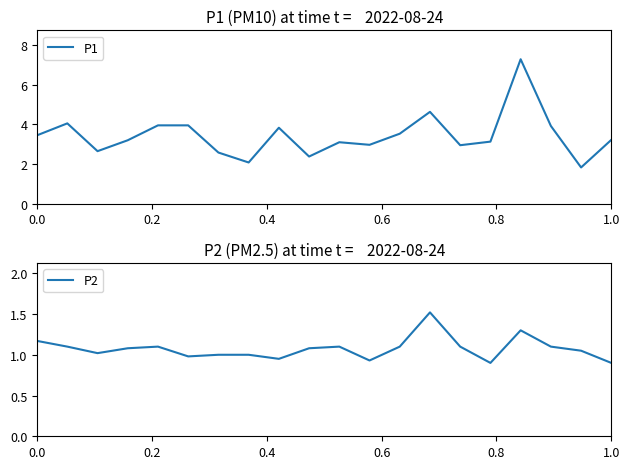

Which series has the largest total across all categories?

P1